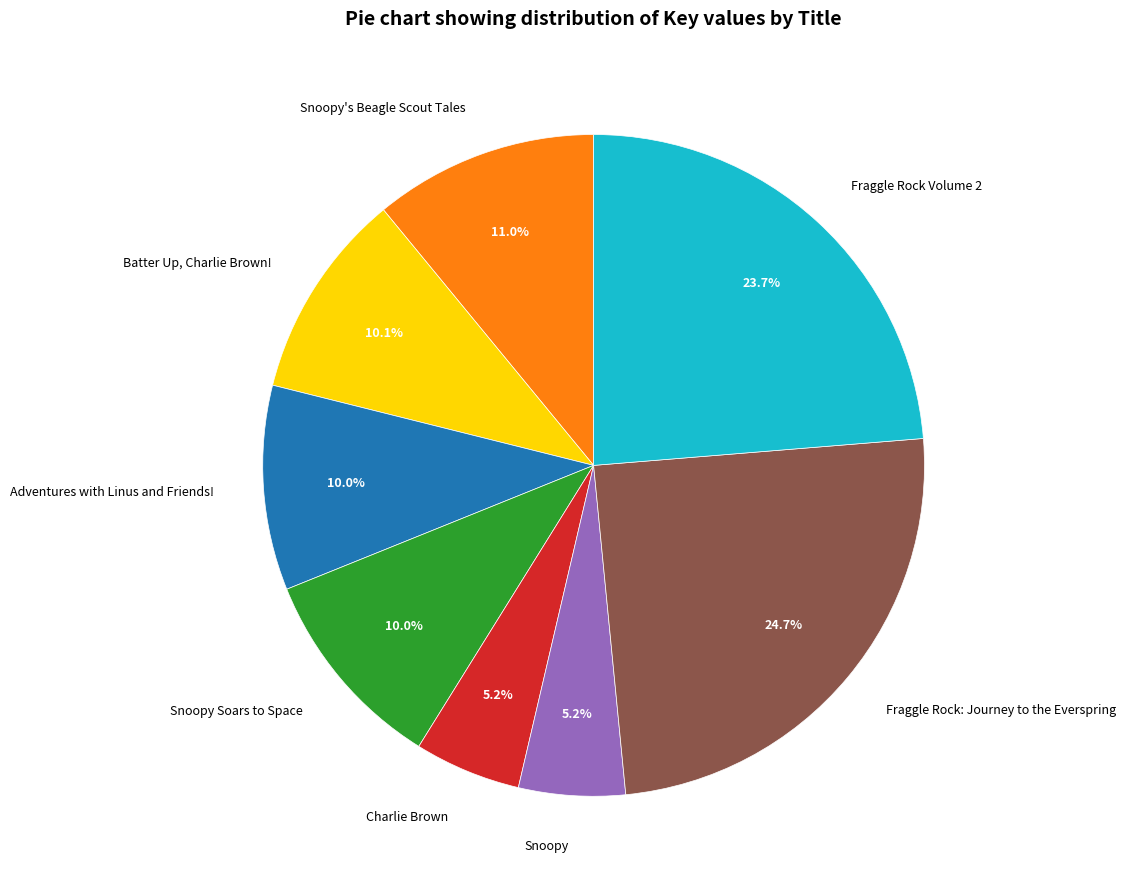

What percentage is the Fraggle Rock: Journey to the Everspring slice, to the nearest percent?

25%